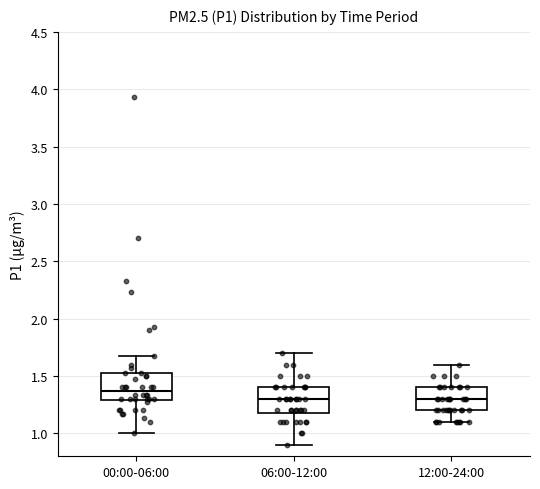

Which box has the highest median line?

00:00-06:00